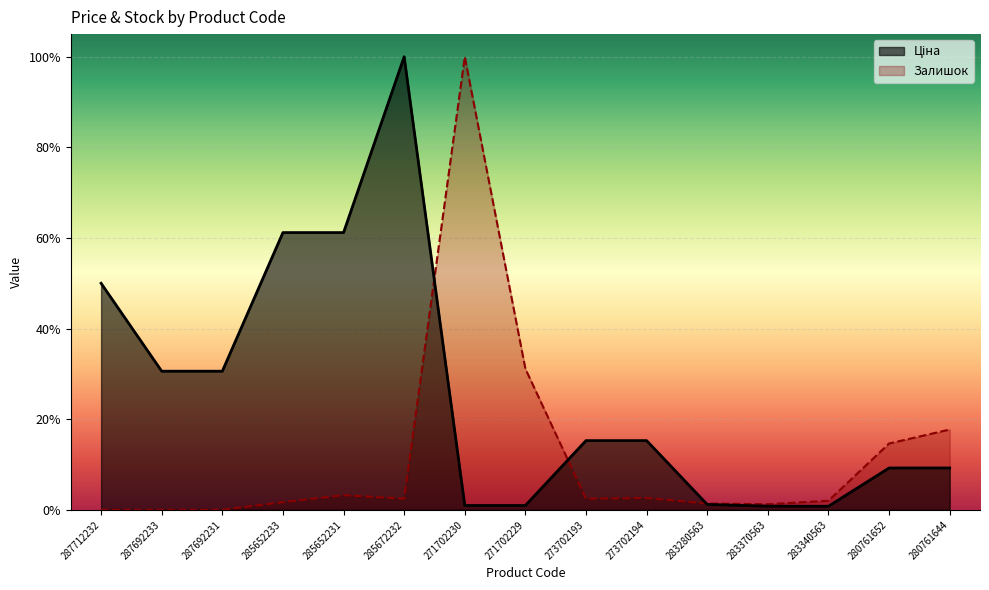

The value of Ціна at 273702194 is 0.3. True or false?

False